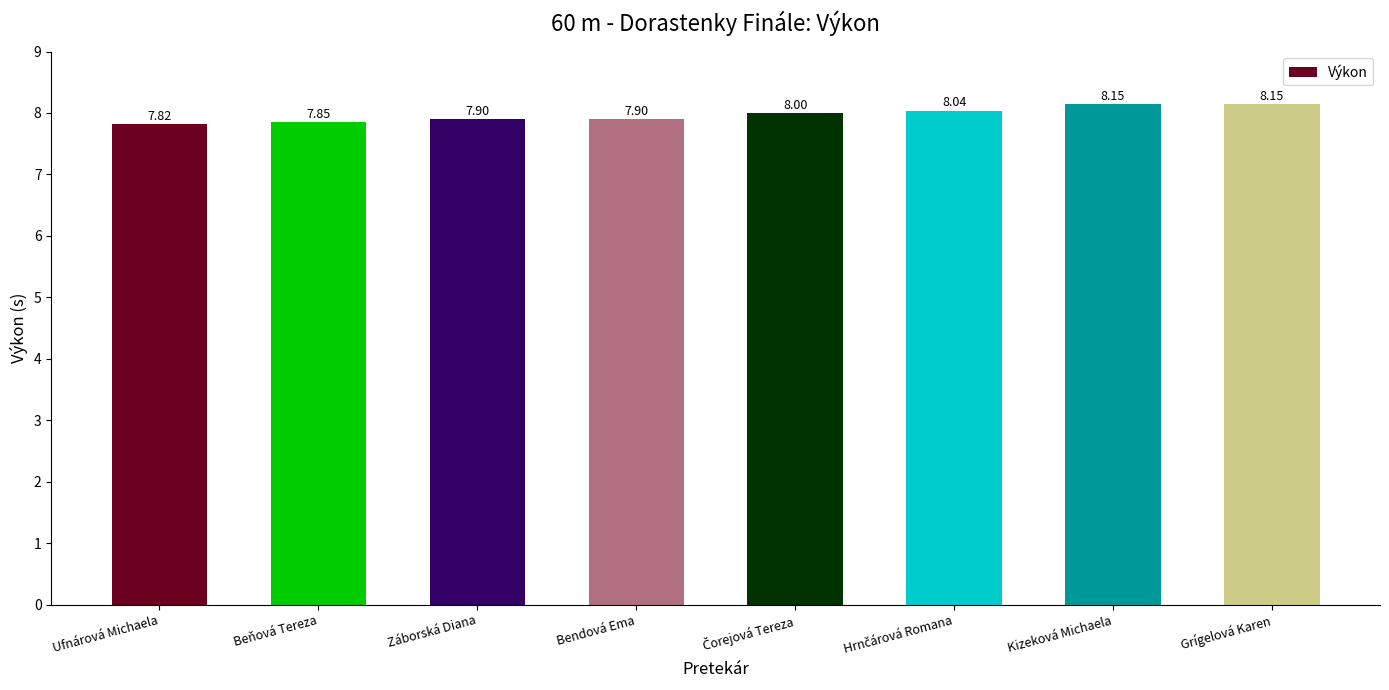

What is the value of the 5th bar from the left?

8.0